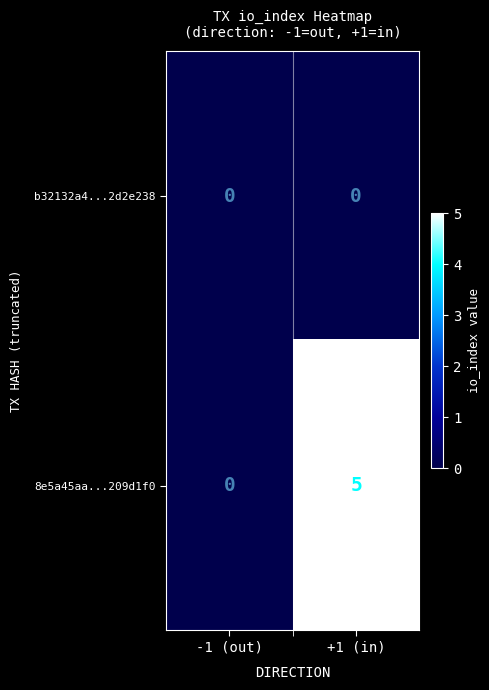

What is the sum of all 8e5a45aa...209d1f0 values?

5